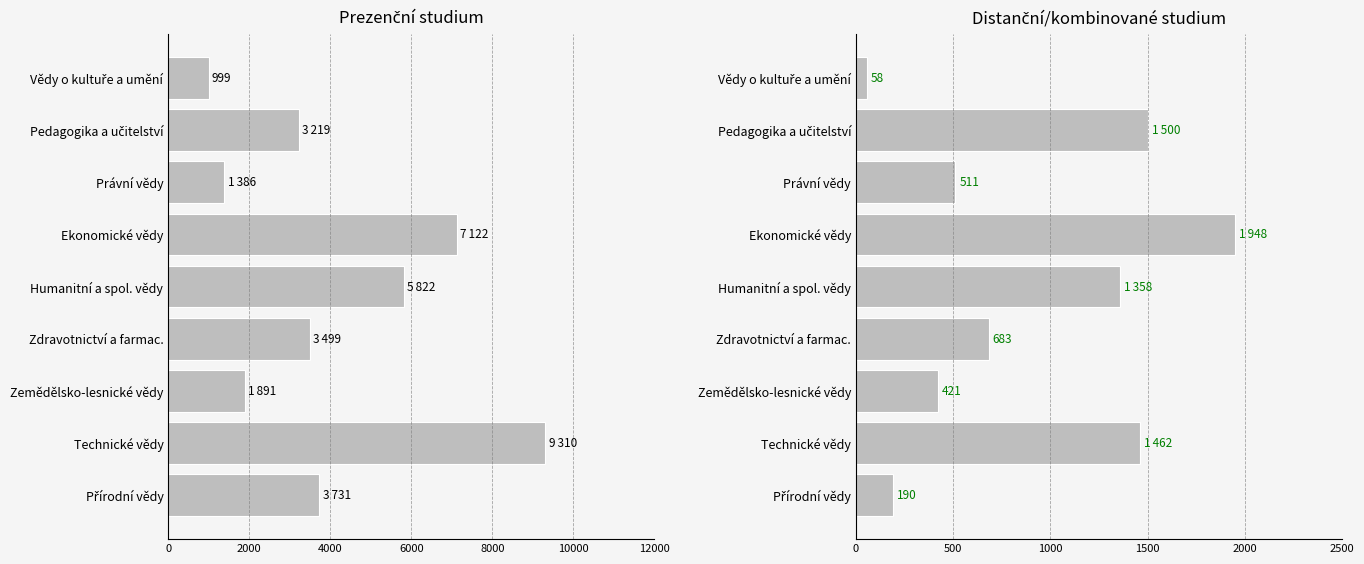

How many values in the Celkem distanční/kombinované series are below 683?

4